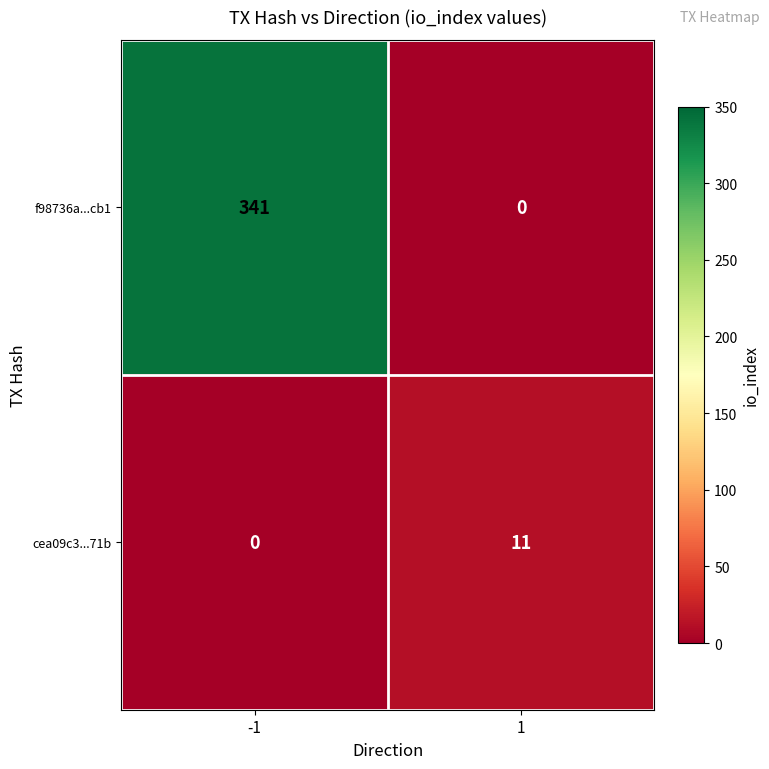

At which category is the sum across all series the highest?

-1